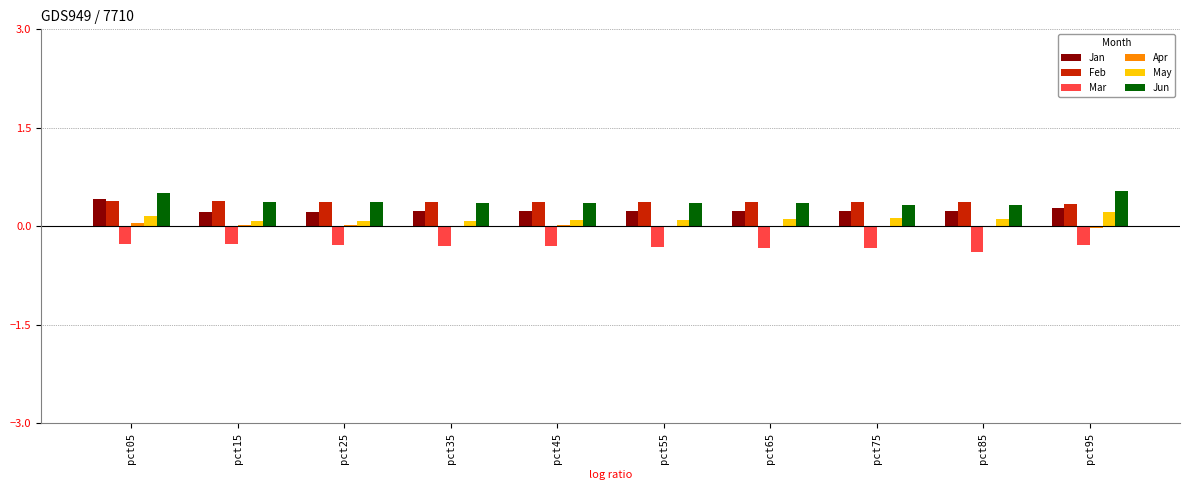

Is it true that May equals 0.1 at pct55?

True